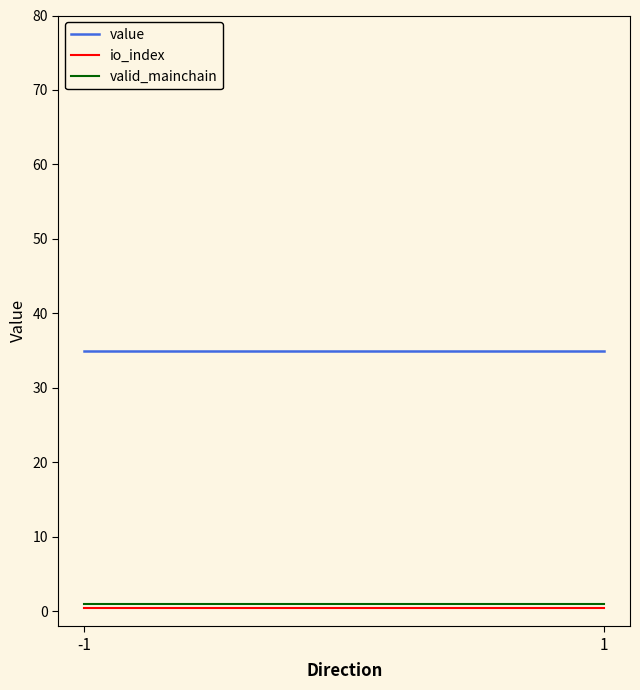

Is it true that value equals 49.7 at -1?

False